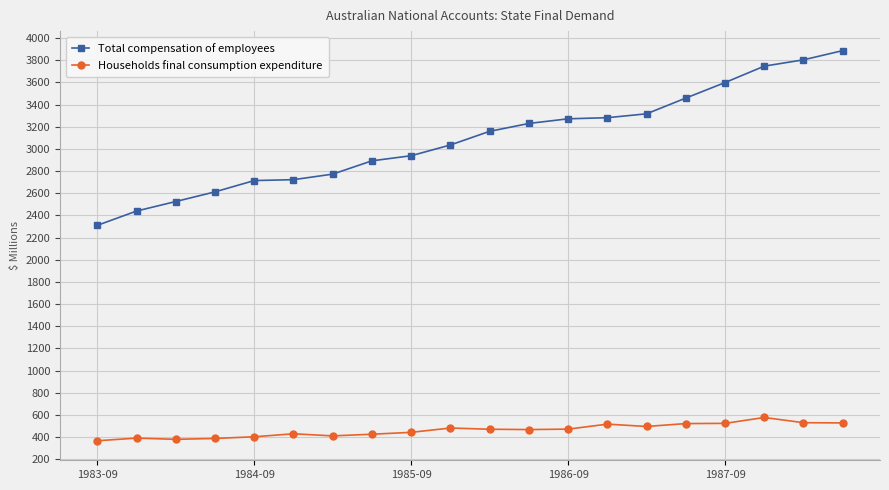

List the series in order of their overall mean, lowest first.

Households final consumption expenditure, Total compensation of employees